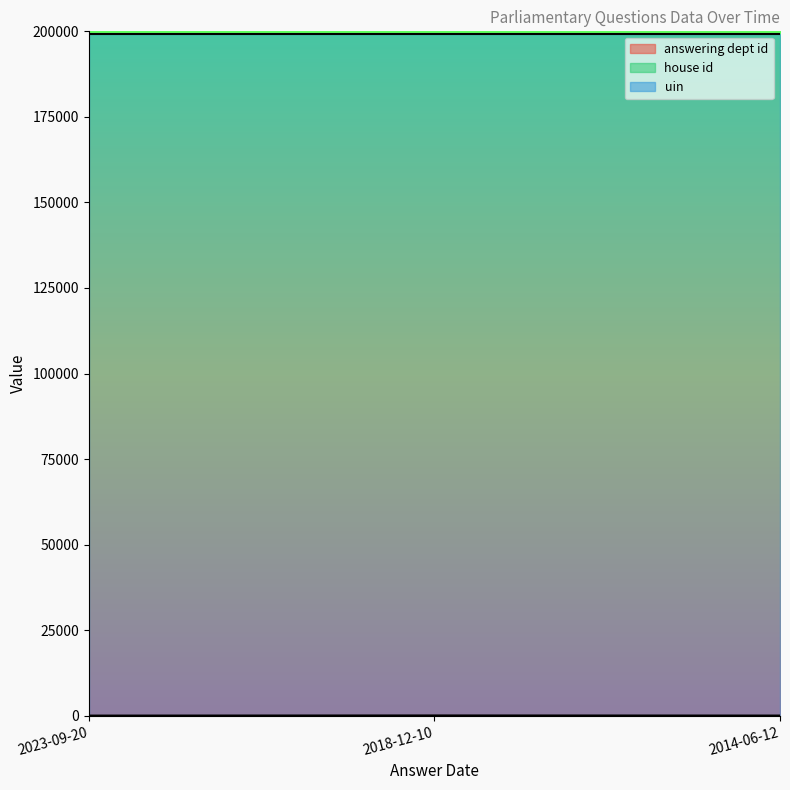

Is it true that house id equals 1 at 2018-12-10?

True